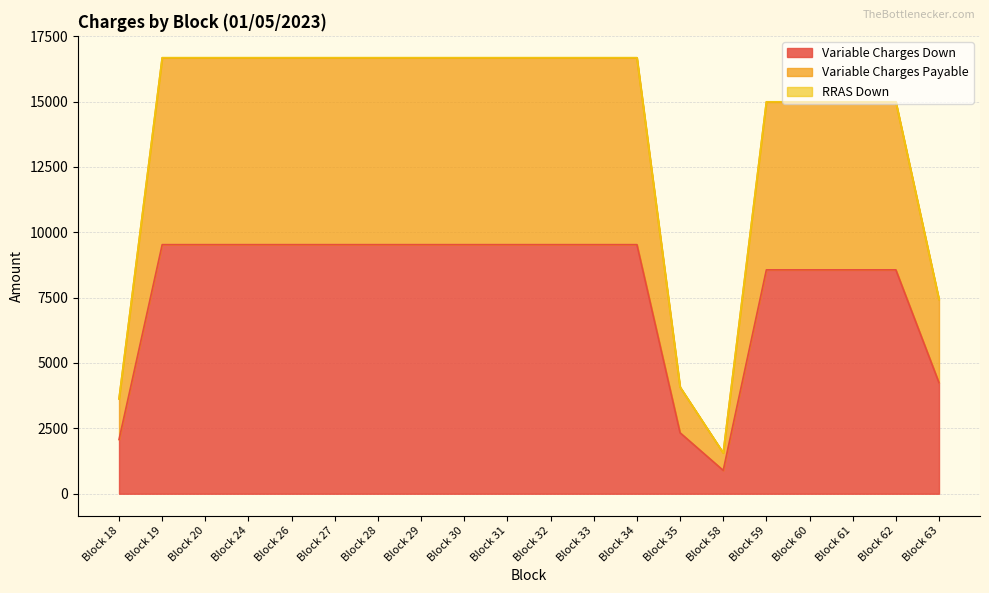

Rank the series at Block 32 from highest to lowest value.

RRAS Down, Variable Charges Payable, Variable Charges Down